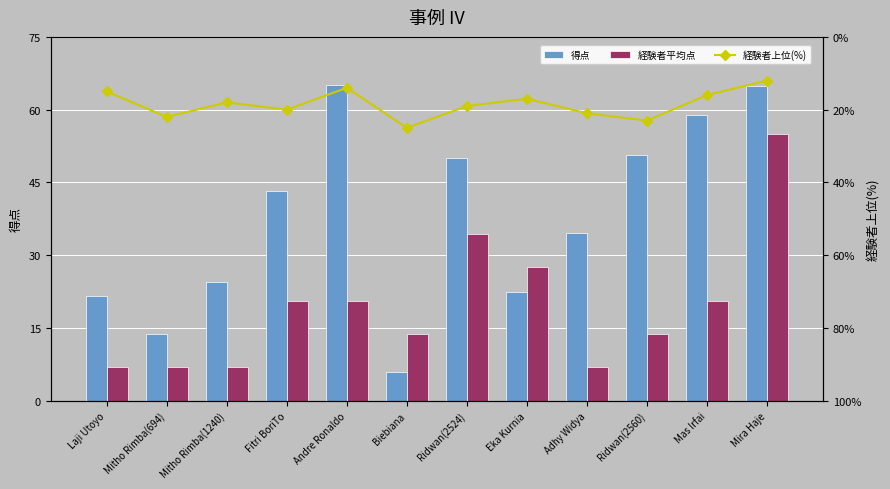

What is the sum of the 得点 values at Mira Haje and Andre Ronaldo?

129.9